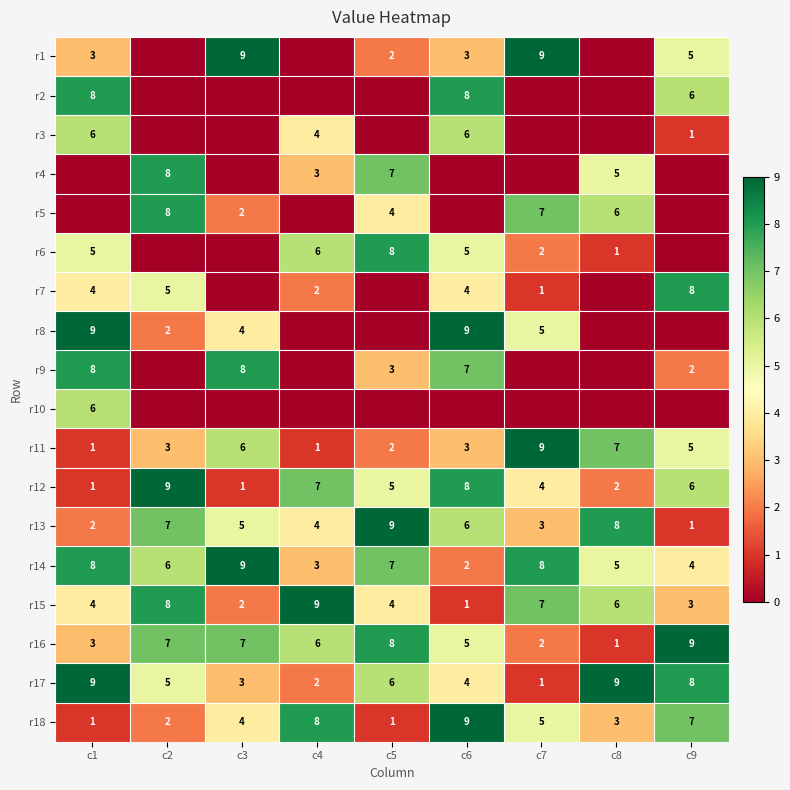

What is the minimum value for r17?

1